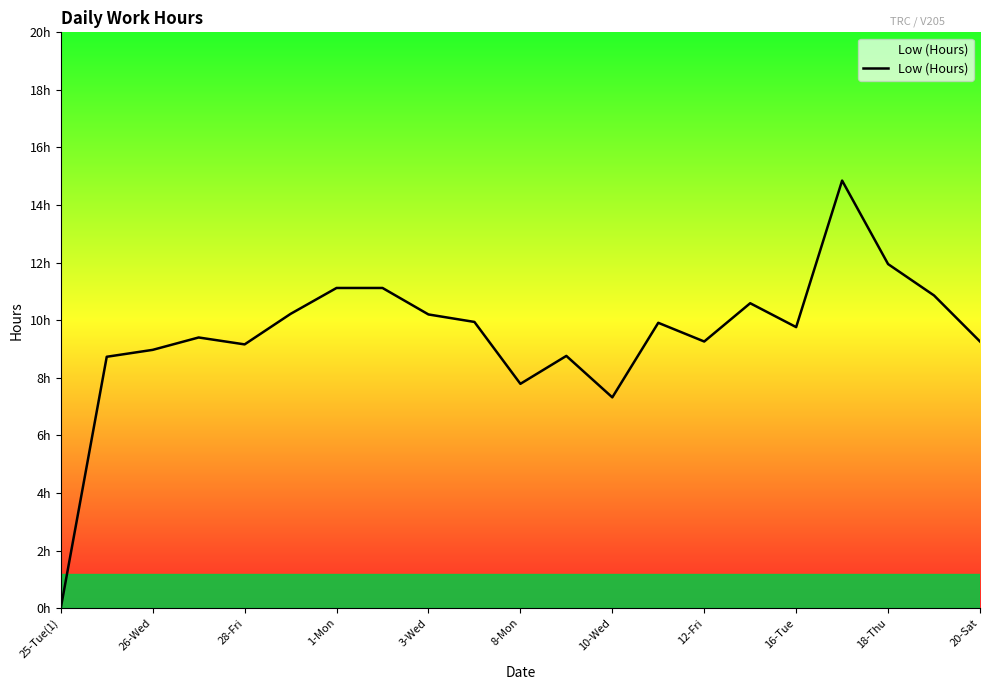

Reading left to right, list all the values displayed in this chart.

0.0	8.7	9.0	9.4	9.2	10.2	11.1	11.1	10.2	9.9	7.8	8.8	7.3	9.9	9.3	10.6	9.8	14.8	11.9	10.9	9.3